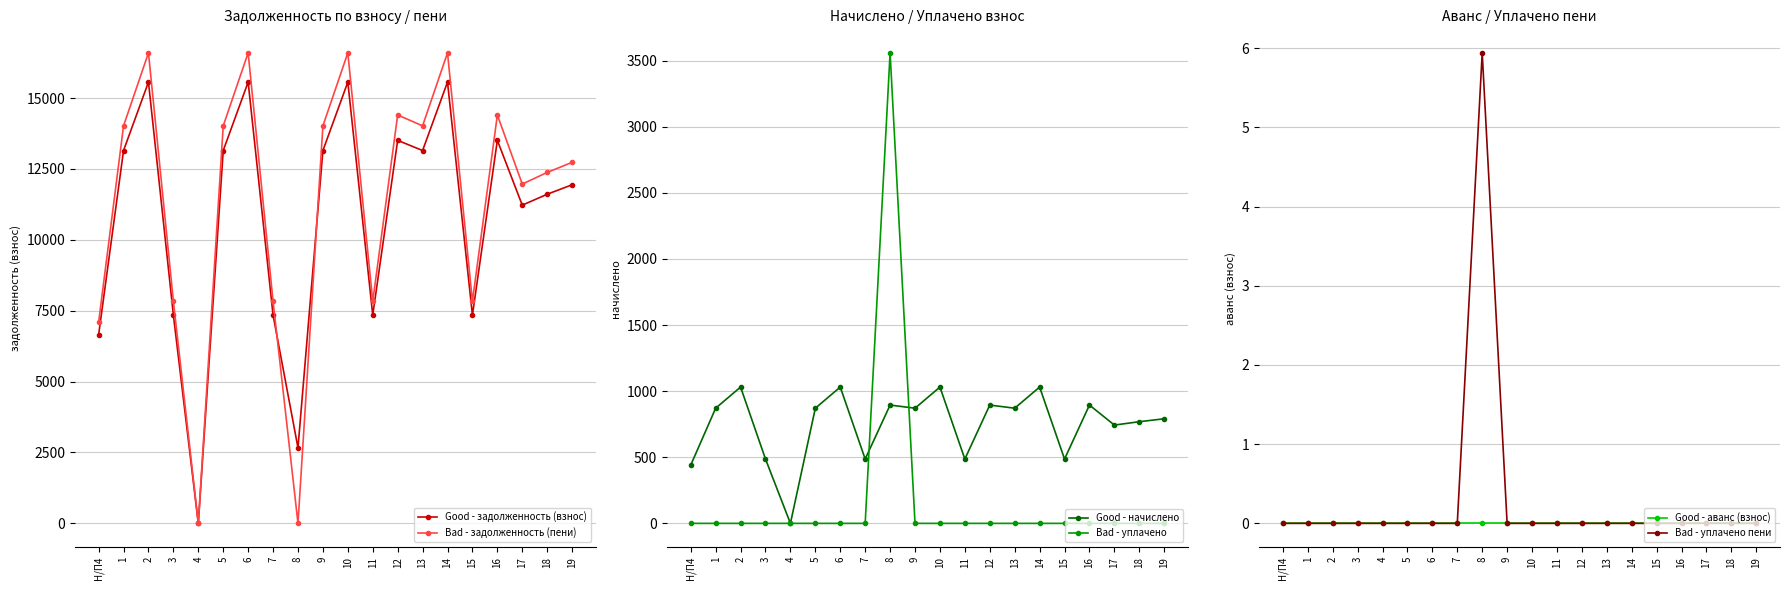

Reading left to right, extract all data points from this chart.

Good - задолженность (взнос): 6651.1	13148.2	15562.1	7344.5	0.0	13148.2	15562.1	7344.5	2663.3	13148.2	15562.1	7344.5	13507.7	13148.2	15562.1	7344.5	13507.7	11222.2	11607.4	11941.2
Bad - задолженность (пени): 7091.7	14019.1	16592.9	7831.0	0.0	14019.1	16592.9	7831.0	0.0	14019.1	16592.9	7831.0	14402.4	14019.1	16592.9	7831.0	14402.4	11965.5	12376.2	12732.2
Good - начислено: 440.6	870.9	1030.8	486.5	0.0	870.9	1030.8	486.5	894.7	870.9	1030.8	486.5	894.7	870.9	1030.8	486.5	894.7	743.3	768.8	791.0
Bad - уплачено: 0.0	0.0	0.0	0.0	0.0	0.0	0.0	0.0	3558.1	0.0	0.0	0.0	0.0	0.0	0.0	0.0	0.0	0.0	0.0	0.0
Good - аванс (взнос): 0.0	0.0	0.0	0.0	0.0	0.0	0.0	0.0	0.0	0.0	0.0	0.0	0.0	0.0	0.0	0.0	0.0	0.0	0.0	0.0
Bad - уплачено пени: 0.0	0.0	0.0	0.0	0.0	0.0	0.0	0.0	5.9	0.0	0.0	0.0	0.0	0.0	0.0	0.0	0.0	0.0	0.0	0.0